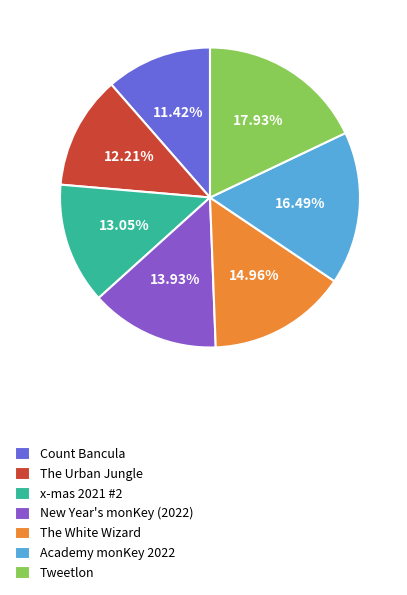

Combined, what portion of the pie is x-mas 2021 #2 and The White Wizard?

28.0%